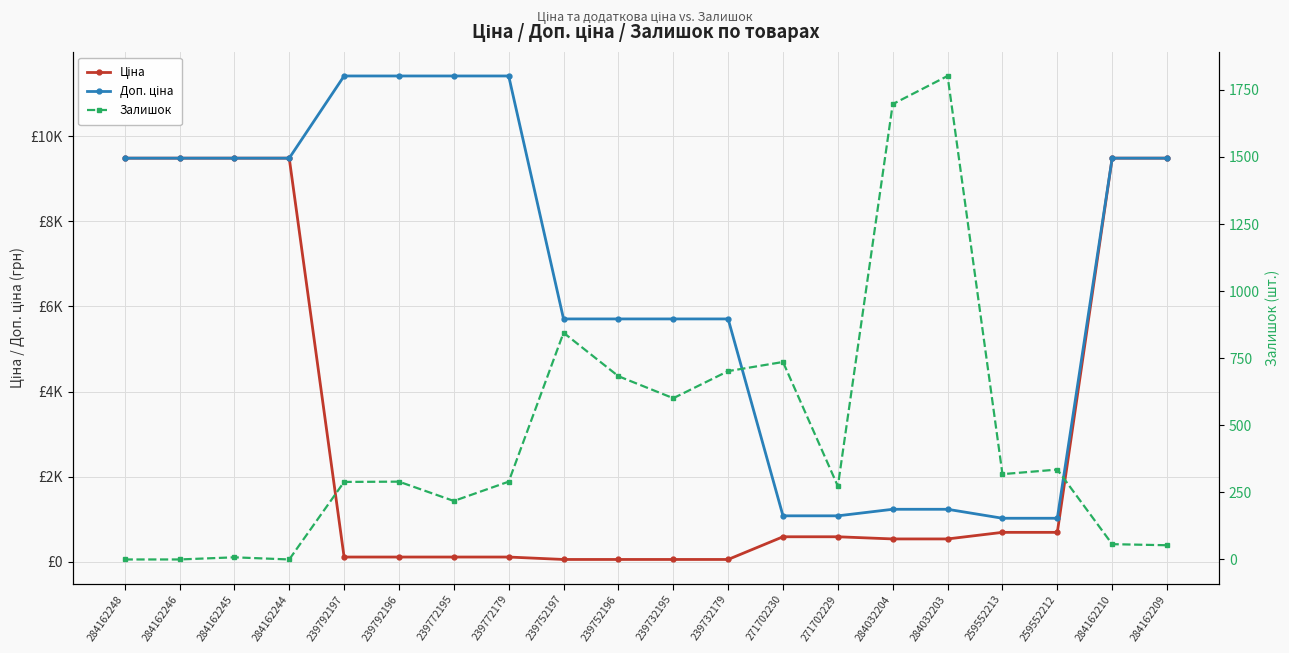

True or false: Ціна and Залишок intersect in this chart.

True